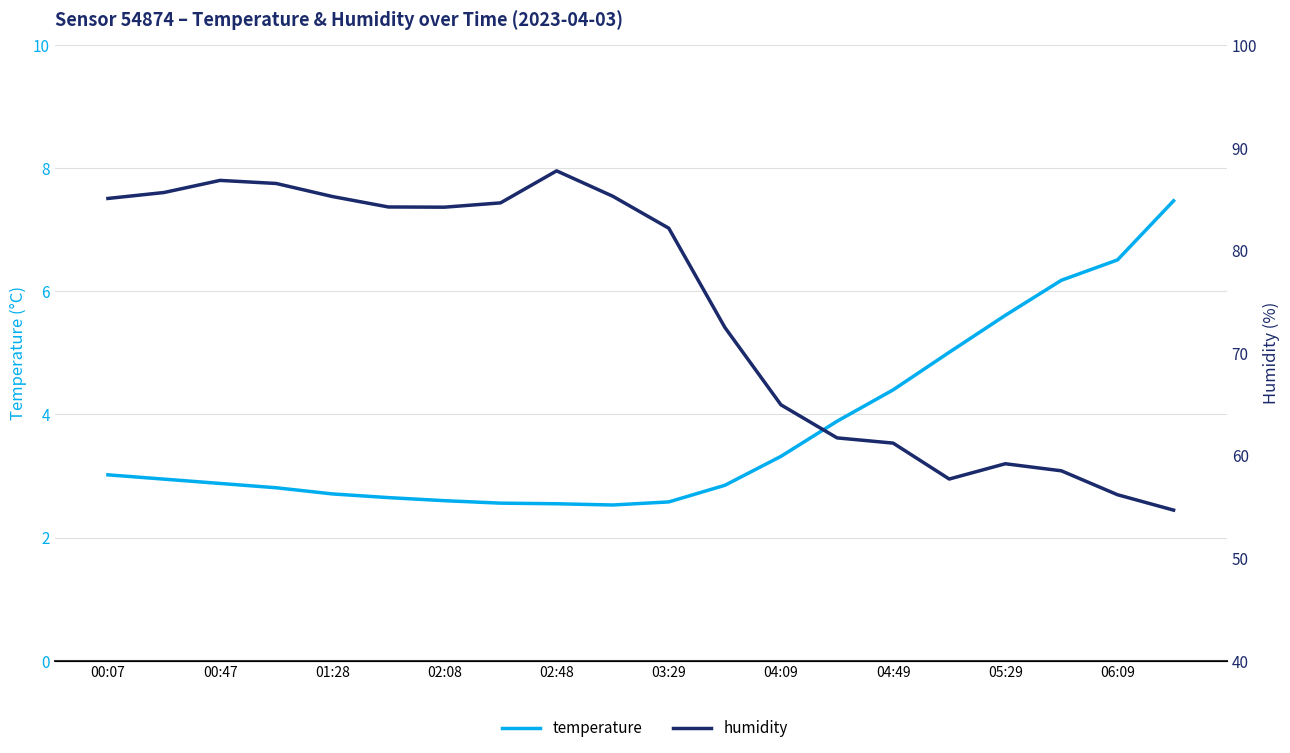

Is it true that temperature equals 11.1 at 19?

False